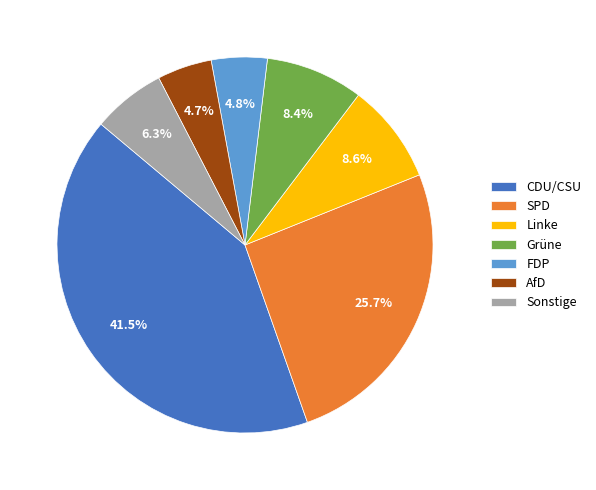

What percentage is NOT represented by Linke?

91.4%